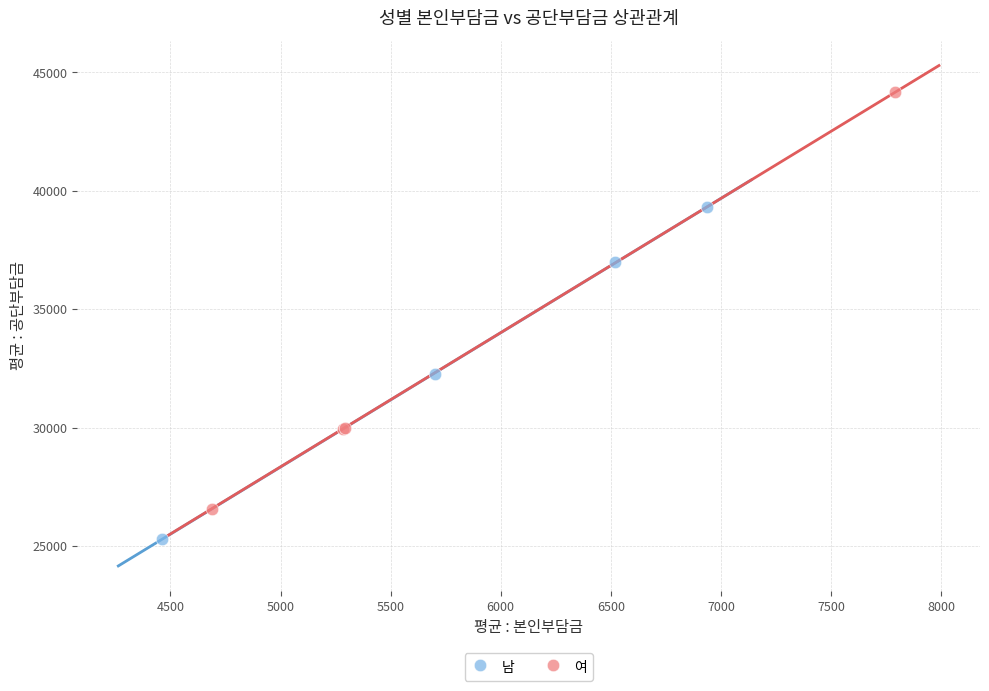

Which series contains the highest Y value?

여